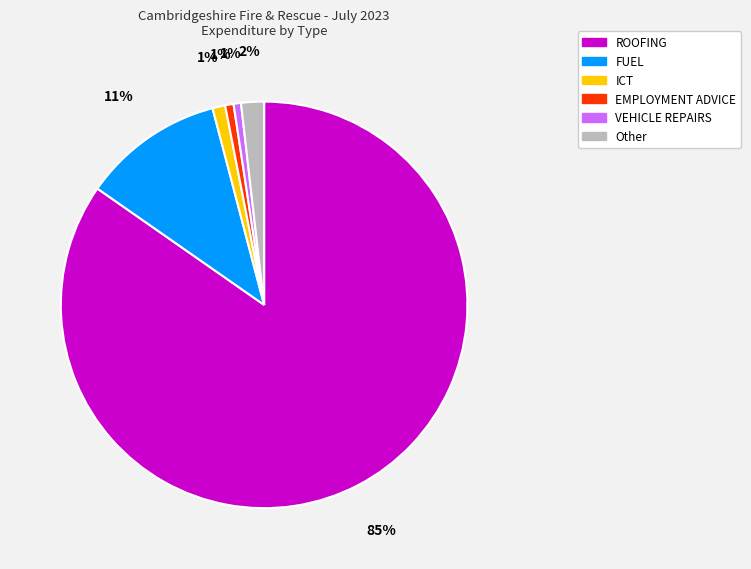

The VEHICLE REPAIRS slice represents 1% of the pie. True or false?

True